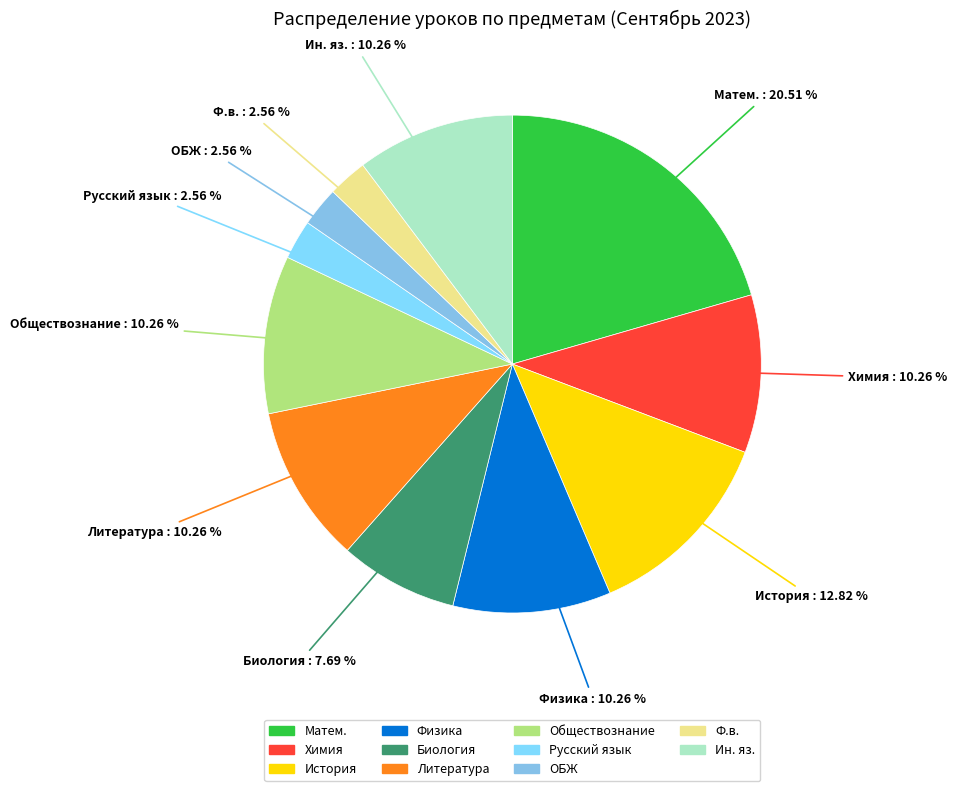

To the nearest percent, what is the difference between the Литература and Биология slice percentages?

3%